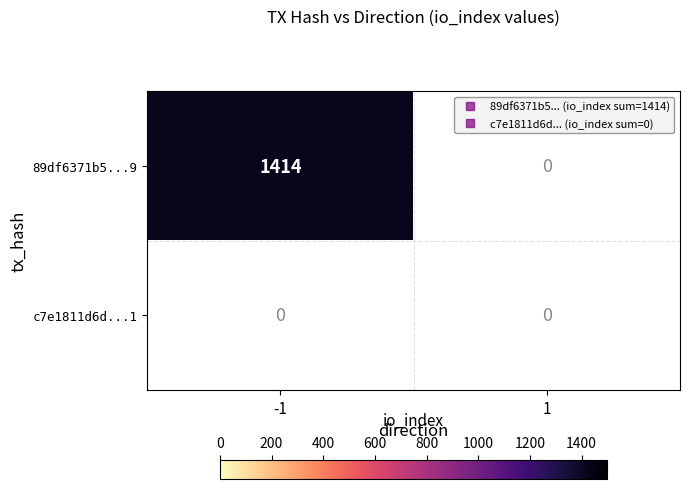

Which category has the lowest value in the c7e1811d6d351e91aadce62e2dc5945c9a888e1 series?

-1